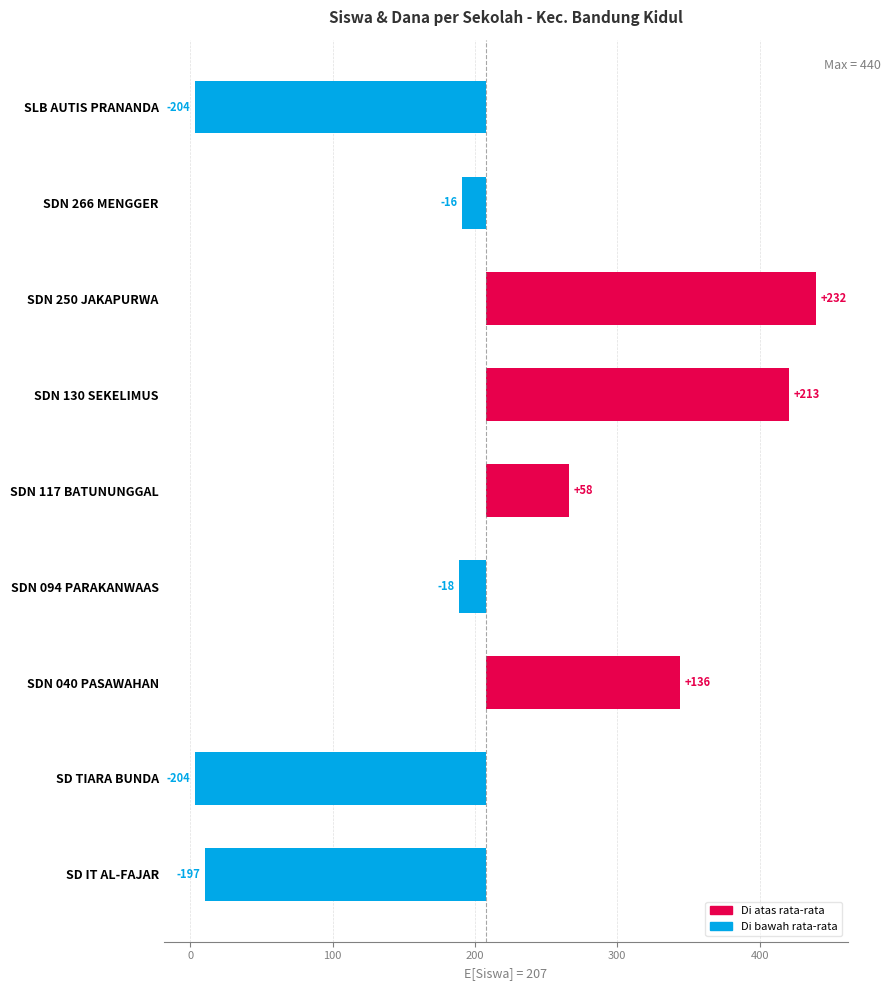

The value at SDN 130 SEKELIMUS is 213.6. True or false?

True